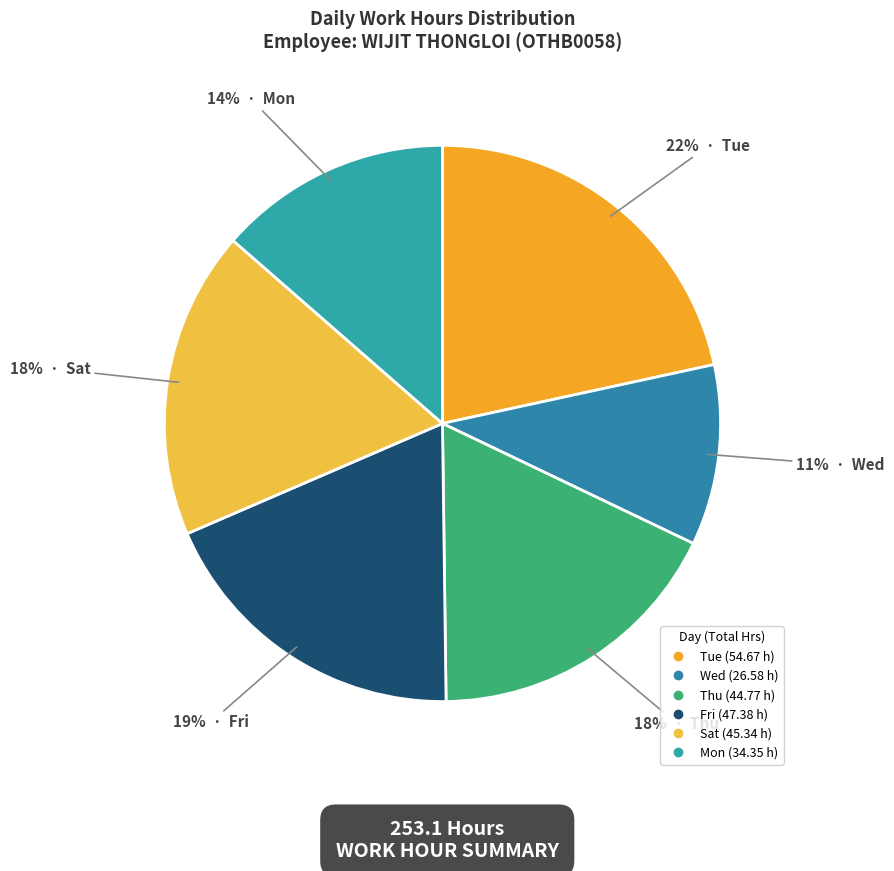

How many slices are in this pie chart?

6